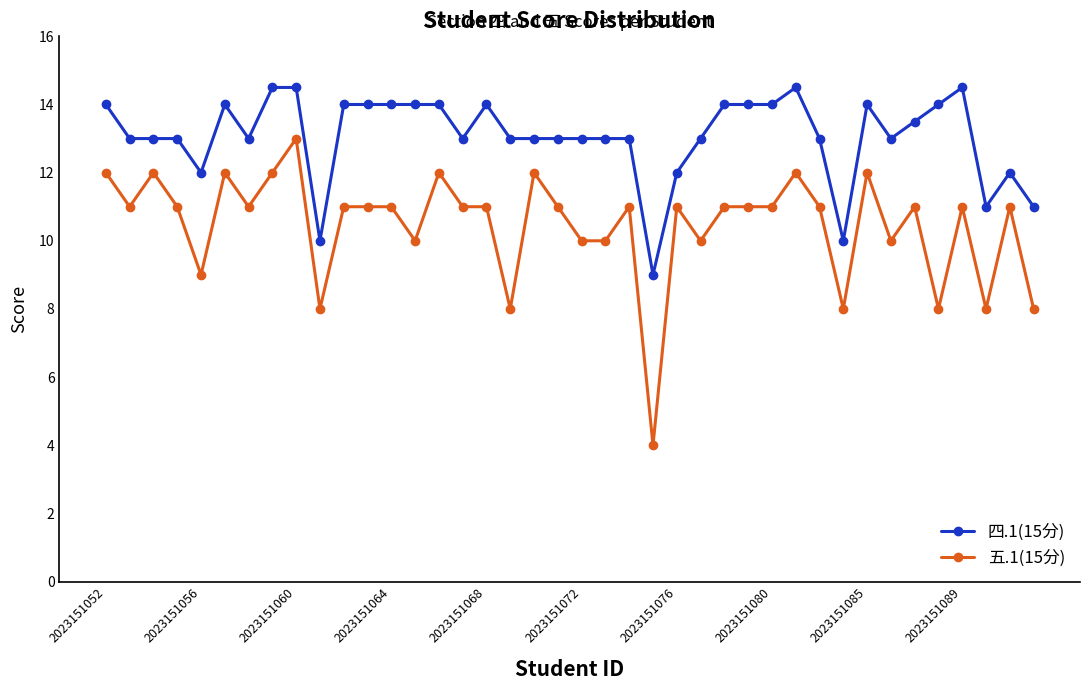

List the series in order of their overall mean, highest first.

四.1(15分), 五.1(15分)